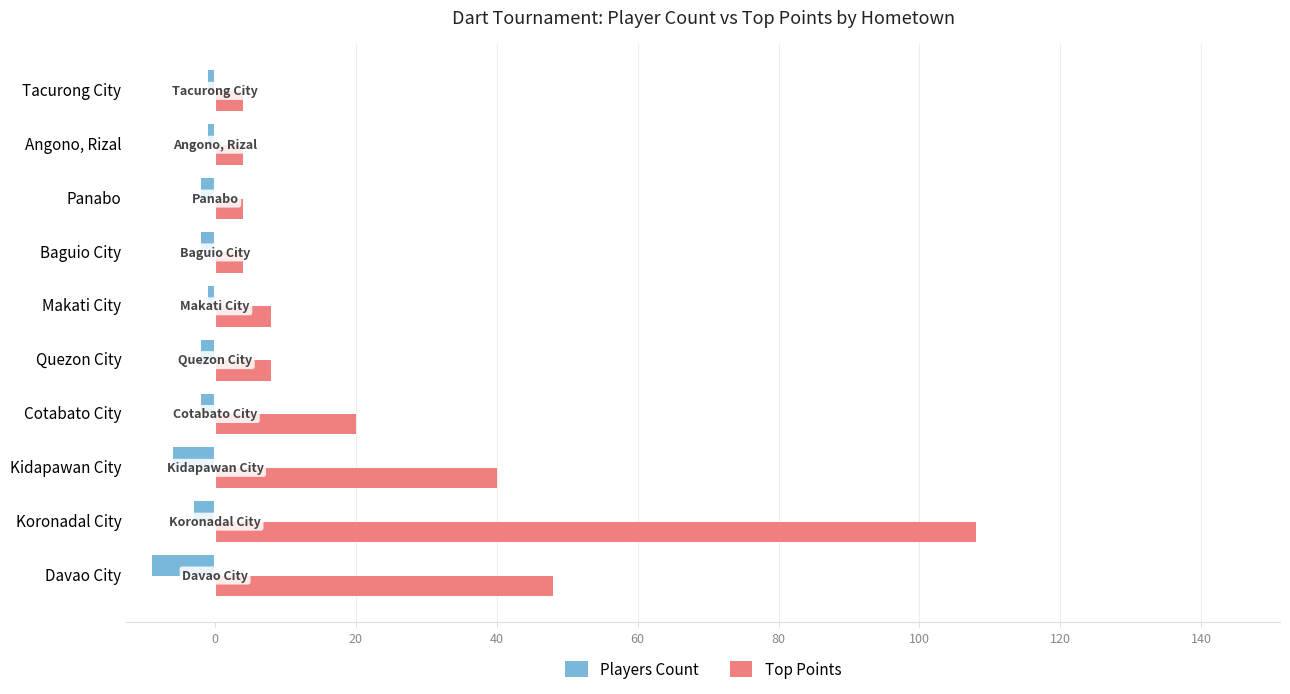

True or false: Top Points has a value of 21 at Kidapawan City.

False